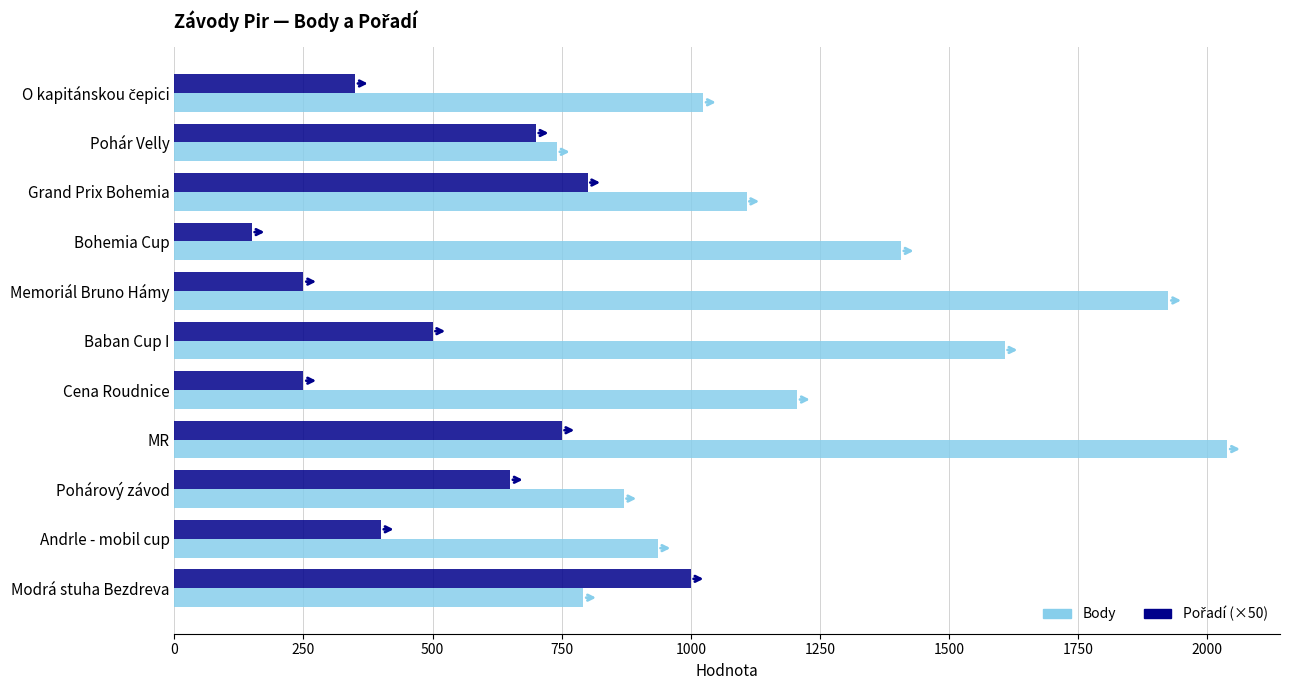

What is the difference between the maximum and minimum values in the Body series?

1298